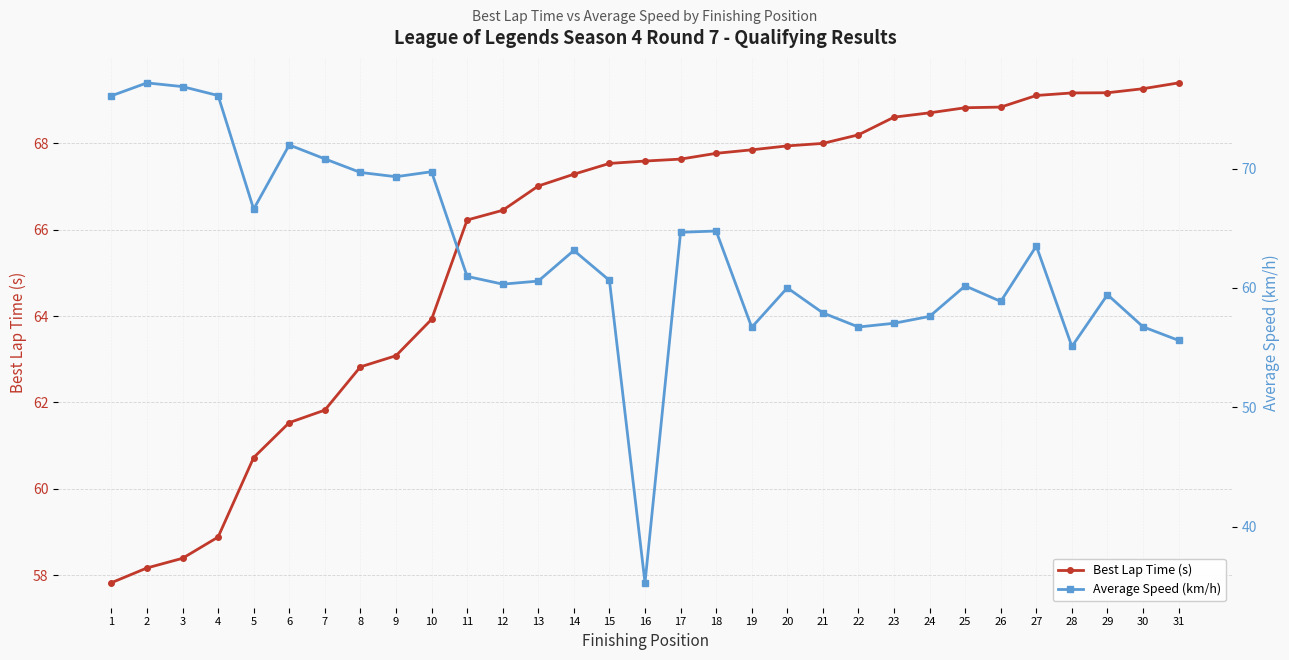

What is the smallest value displayed?

35.3